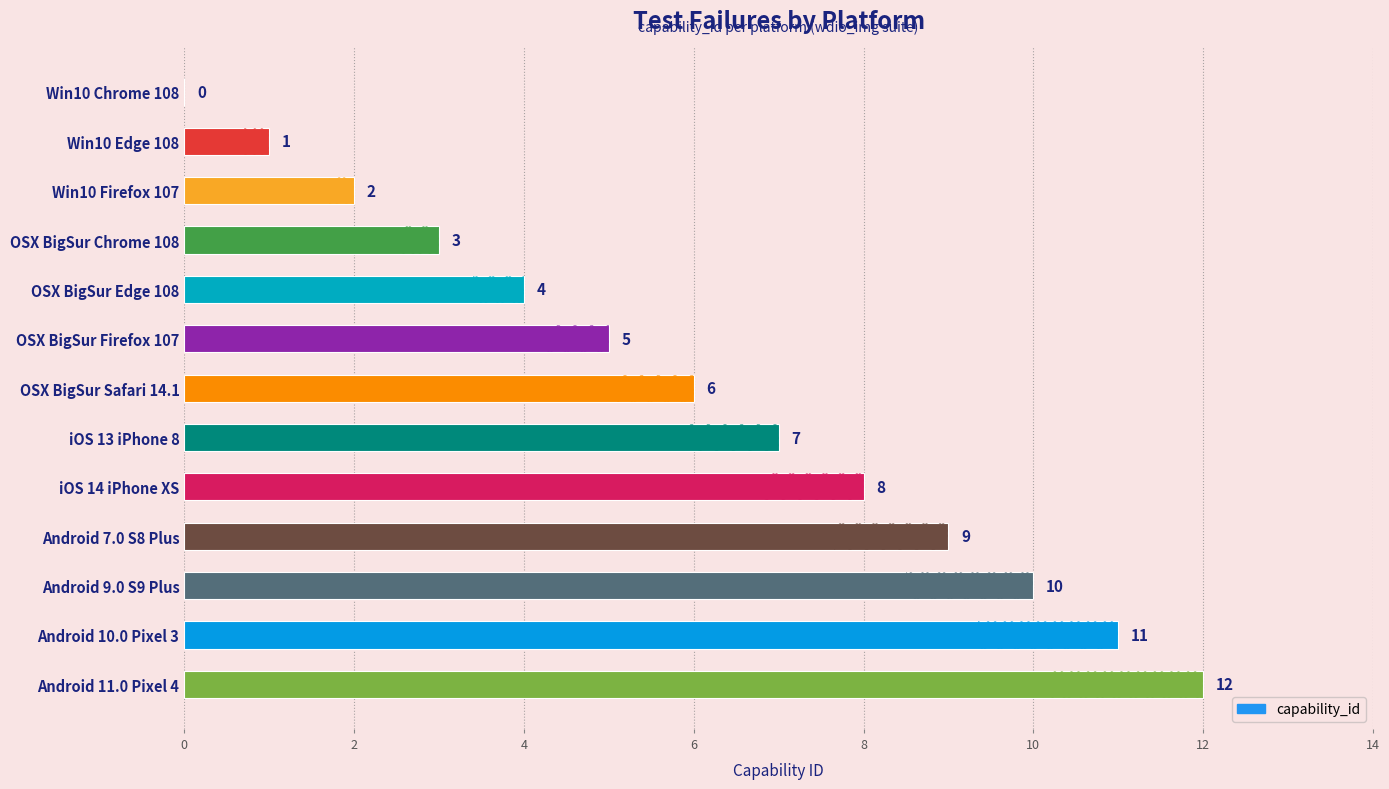

Count the number of values greater than 6.

6